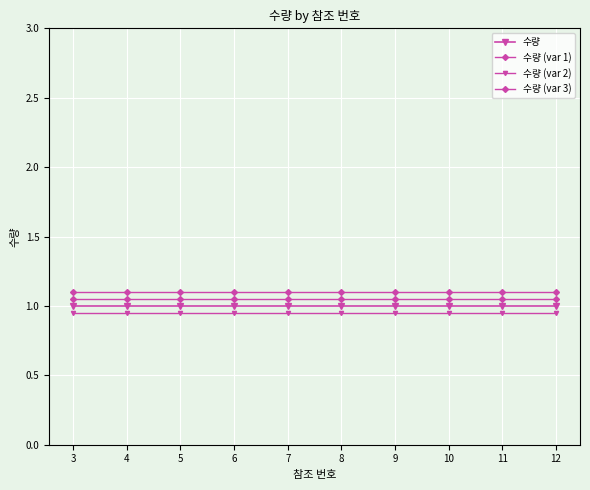

Is it true that 수량 (var 1) equals 1.1 at 5?

True